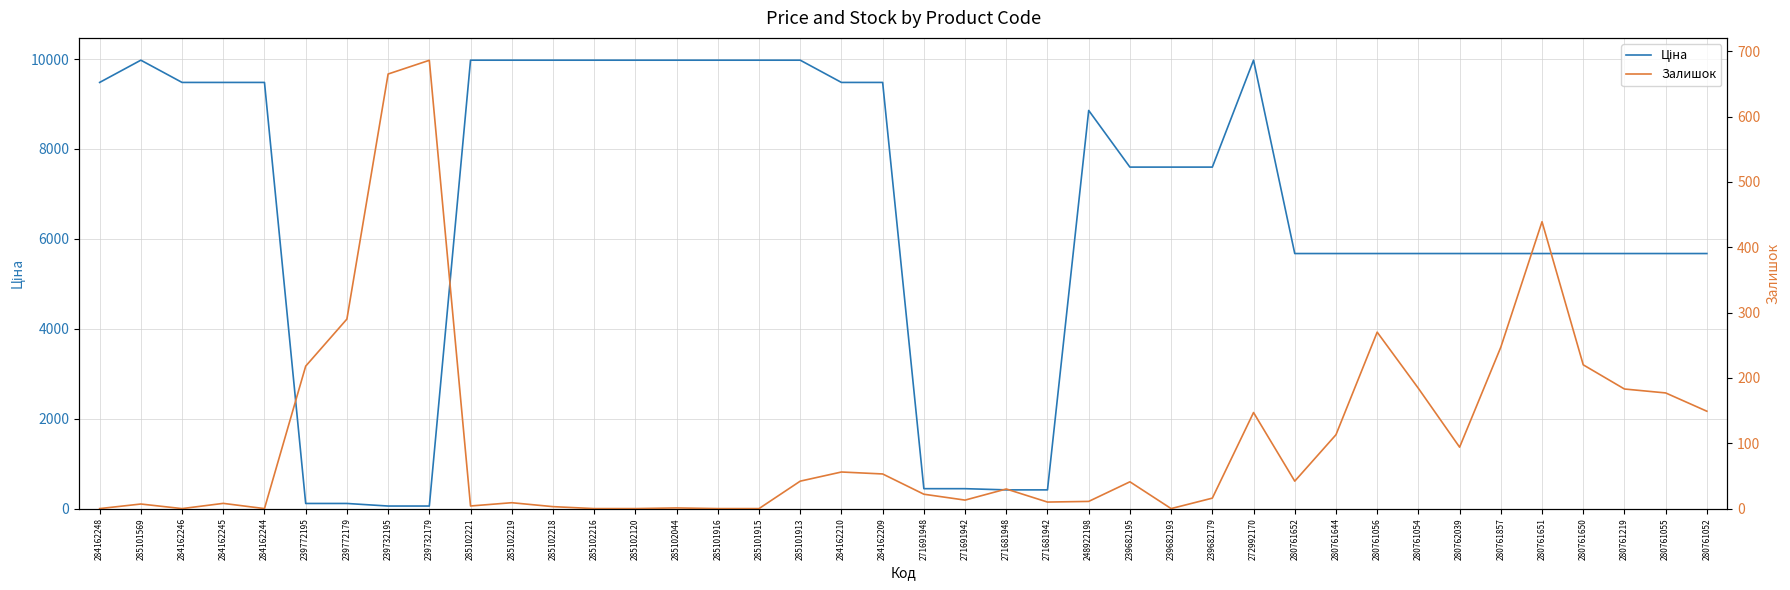

Reading left to right, extract all data points from this chart.

Ціна: 284162248=9480.1	285101569=9975.0	284162246=9480.1	284162245=9480.1	284162244=9480.1	239772195=114.1	239772179=114.1	239732195=57.0	239732179=57.0	285102221=9975.0	285102219=9975.0	285102218=9975.0	285102216=9975.0	285102120=9975.0	285102044=9975.0	285101916=9975.0	285101915=9975.0	285101913=9975.0	284162210=9480.1	284162209=9480.1	271691948=443.1	271691942=443.1	271681948=416.6	271681942=416.6	248922198=8856.7	239682195=7596.5	239682193=7596.5	239682179=7596.5	272992170=9975.0	280761652=5673.8	280761644=5673.8	280761056=5673.8	280761054=5673.8	280762039=5673.8	280761857=5673.8	280761651=5673.8	280761650=5673.8	280761219=5673.8	280761055=5673.8	280761052=5673.8
Залишок: 284162248=0.0	285101569=7.0	284162246=0.0	284162245=8.0	284162244=0.0	239772195=218.0	239772179=290.0	239732195=665.0	239732179=686.0	285102221=4.0	285102219=9.0	285102218=3.0	285102216=0.0	285102120=0.0	285102044=1.0	285101916=0.0	285101915=0.0	285101913=42.0	284162210=56.0	284162209=53.0	271691948=22.0	271691942=13.0	271681948=30.0	271681942=10.0	248922198=11.0	239682195=41.0	239682193=0.0	239682179=16.0	272992170=147.0	280761652=42.0	280761644=113.0	280761056=270.0	280761054=184.0	280762039=94.0	280761857=247.0	280761651=439.0	280761650=220.0	280761219=183.0	280761055=177.0	280761052=149.0